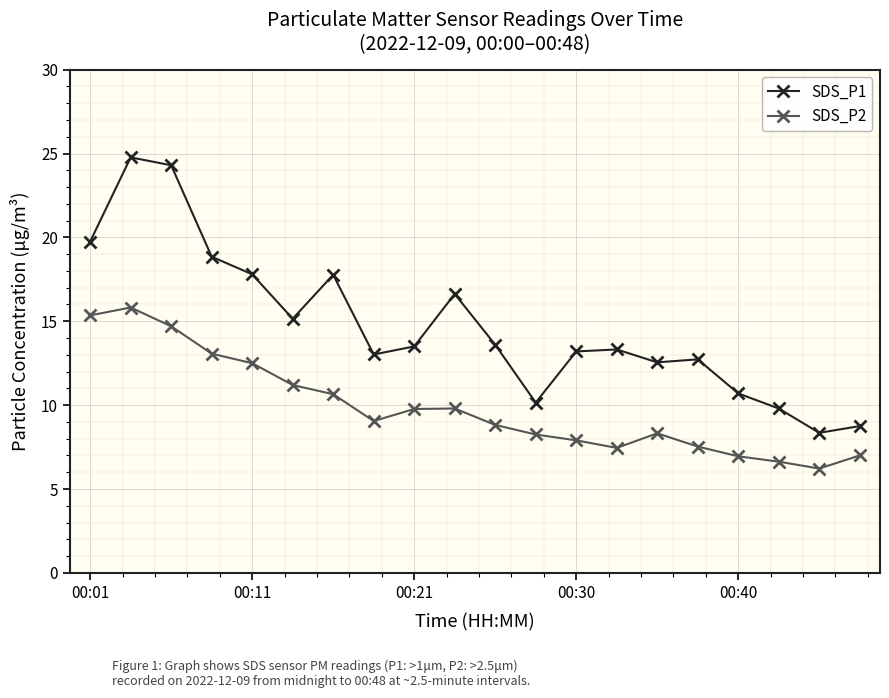

True or false: SDS_P2 has more than 1 points higher than both neighbors.

True